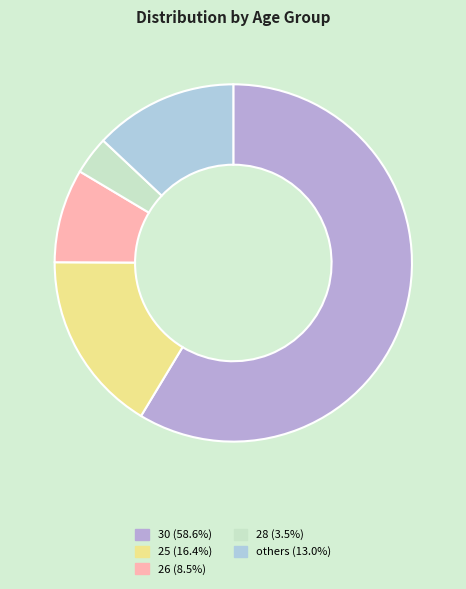

Count the number of slices in the pie.

5